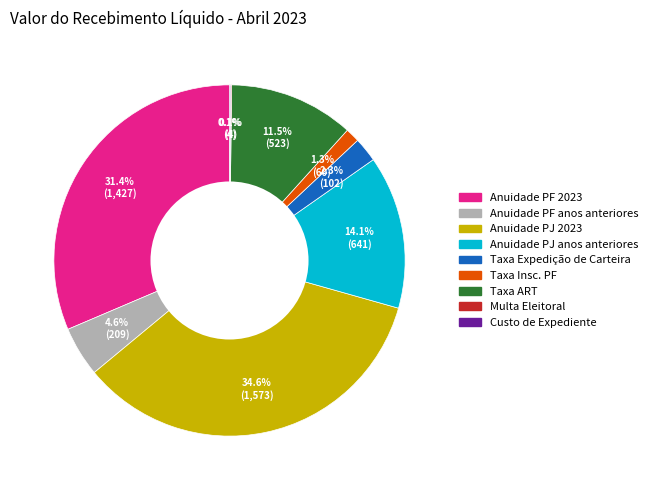

Is it true that Anuidade PJ anos anteriores is 4% of the pie?

False